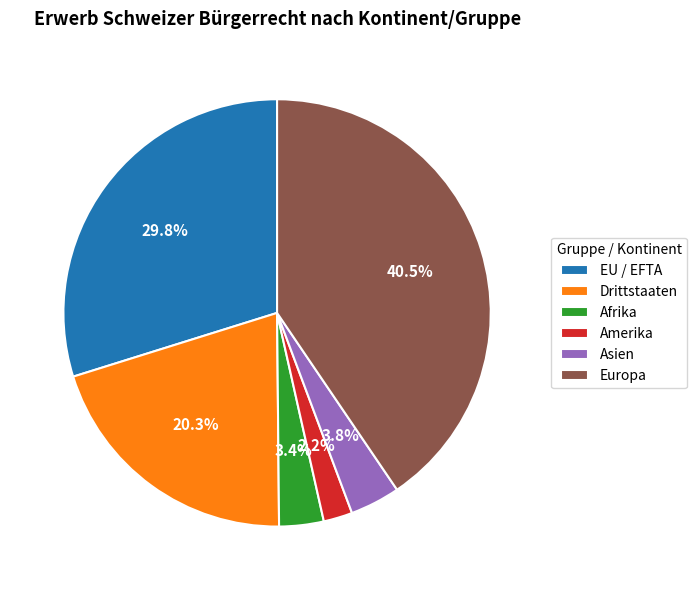

To the nearest percent, what is the average slice percentage?

17%